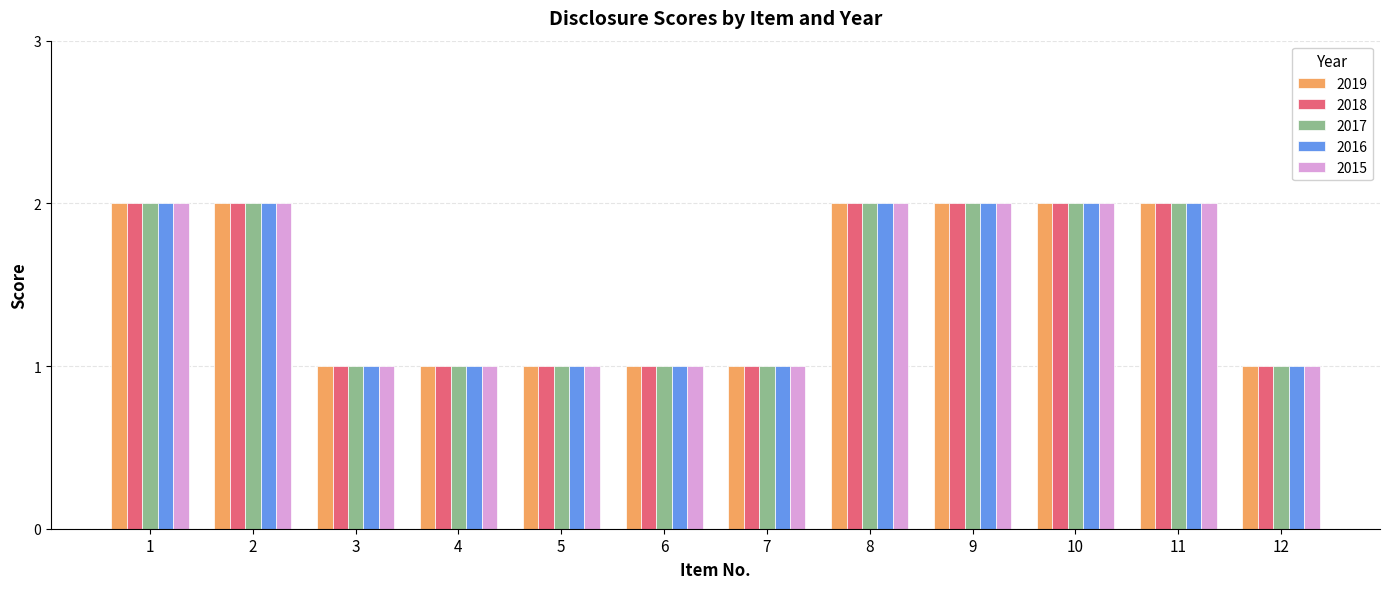

The 2016 series shows 1 at 4. True or false?

True